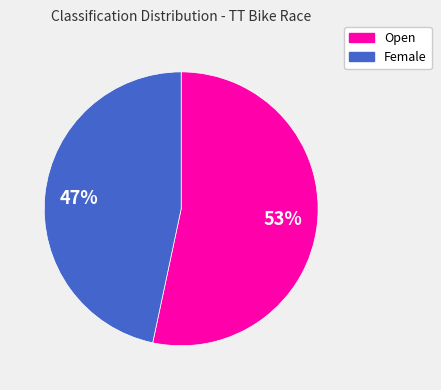

What is the ratio of the value at Female to the value at Open?

0.9